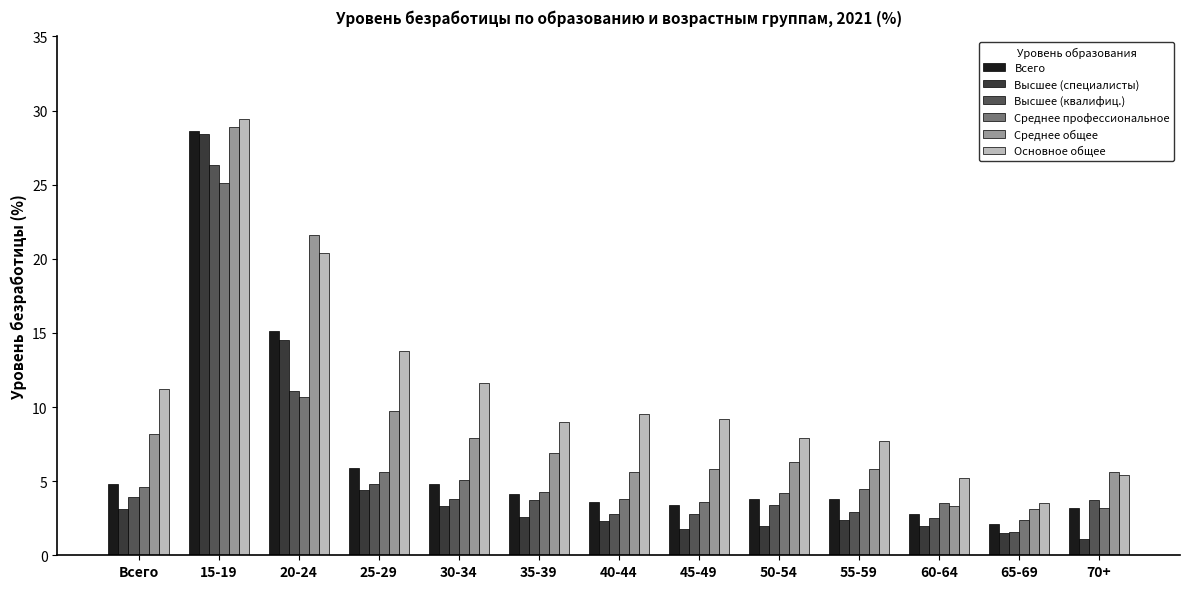

How many distinct data groups are displayed?

6